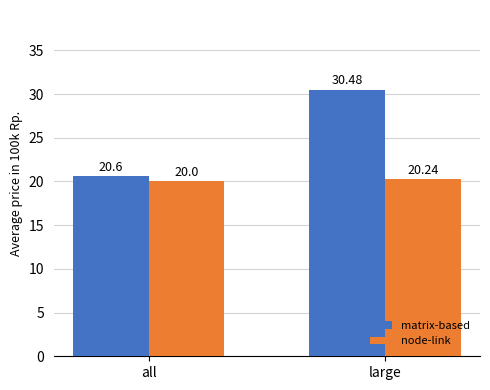

At which label does matrix-based reach its minimum?

all